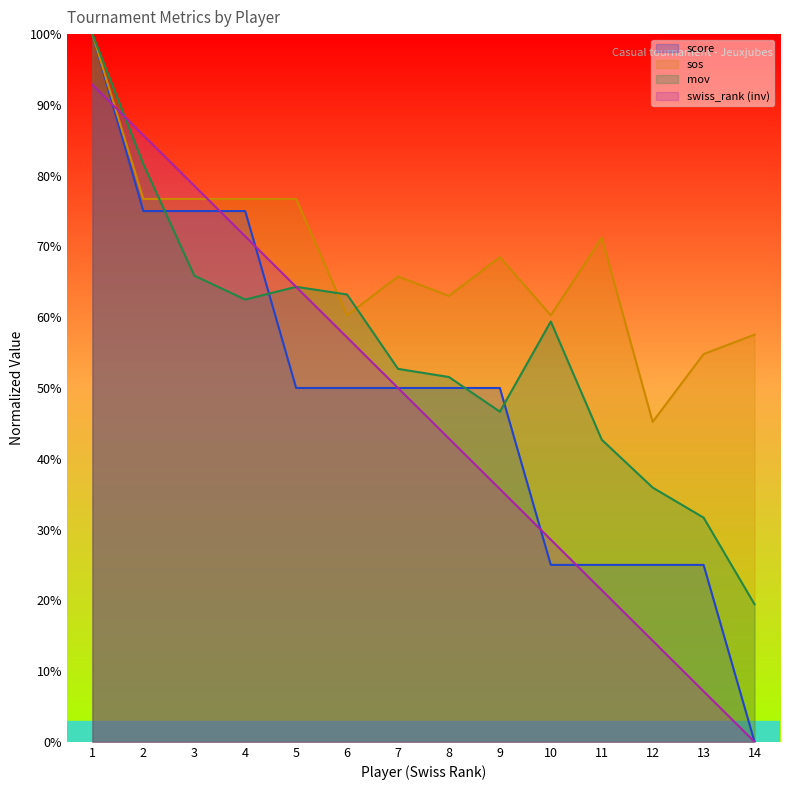

Reading right to left, extract all data points from this chart.

mov: 19.4	31.7	35.9	42.7	59.4	46.7	51.5	52.7	63.2	64.3	62.5	65.9	81.6	100.0
swiss_rank: 0.0	7.1	14.3	21.4	28.6	35.7	42.9	50.0	57.1	64.3	71.4	78.6	85.7	92.9
sos: 57.5	54.8	45.2	71.2	60.3	68.5	63.0	65.8	60.3	76.7	76.7	76.7	76.7	100.0
score: 0.0	25.0	25.0	25.0	25.0	50.0	50.0	50.0	50.0	50.0	75.0	75.0	75.0	100.0